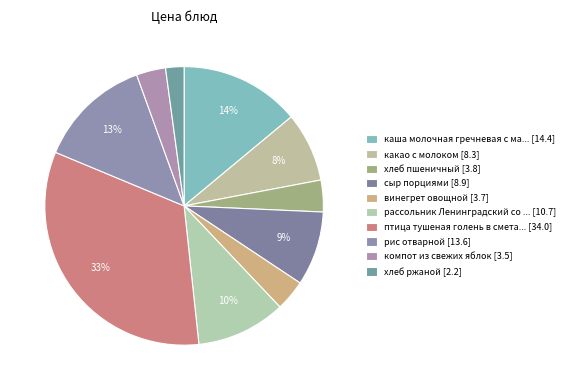

Is there a majority slice in this chart?

No